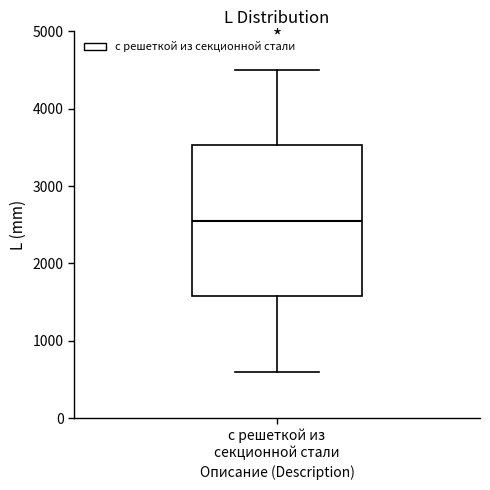

Transcribe this box plot: give where the median line is, the range the box spans, and where the two whiskers end, as read against the y-axis. The values are not printed on the chart, so give them approximately, as read against the axis.

median 2600, box 1600 to 3500, whiskers 600 to 4500